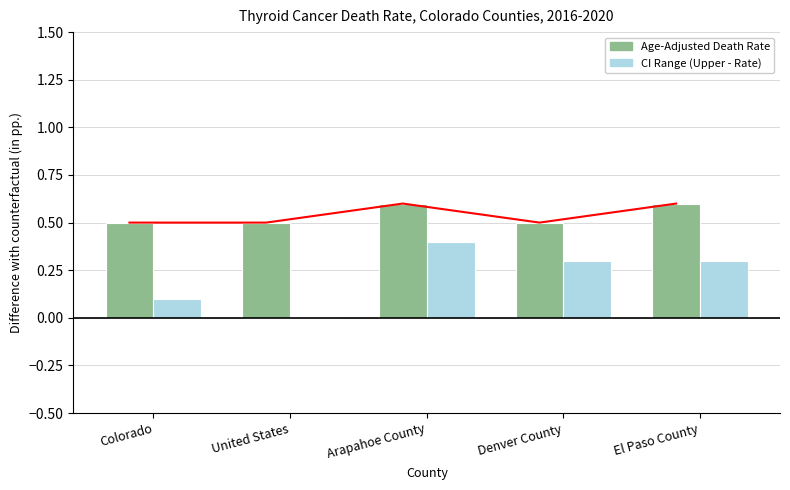

At how many categories does at least one series exceed 0?

5